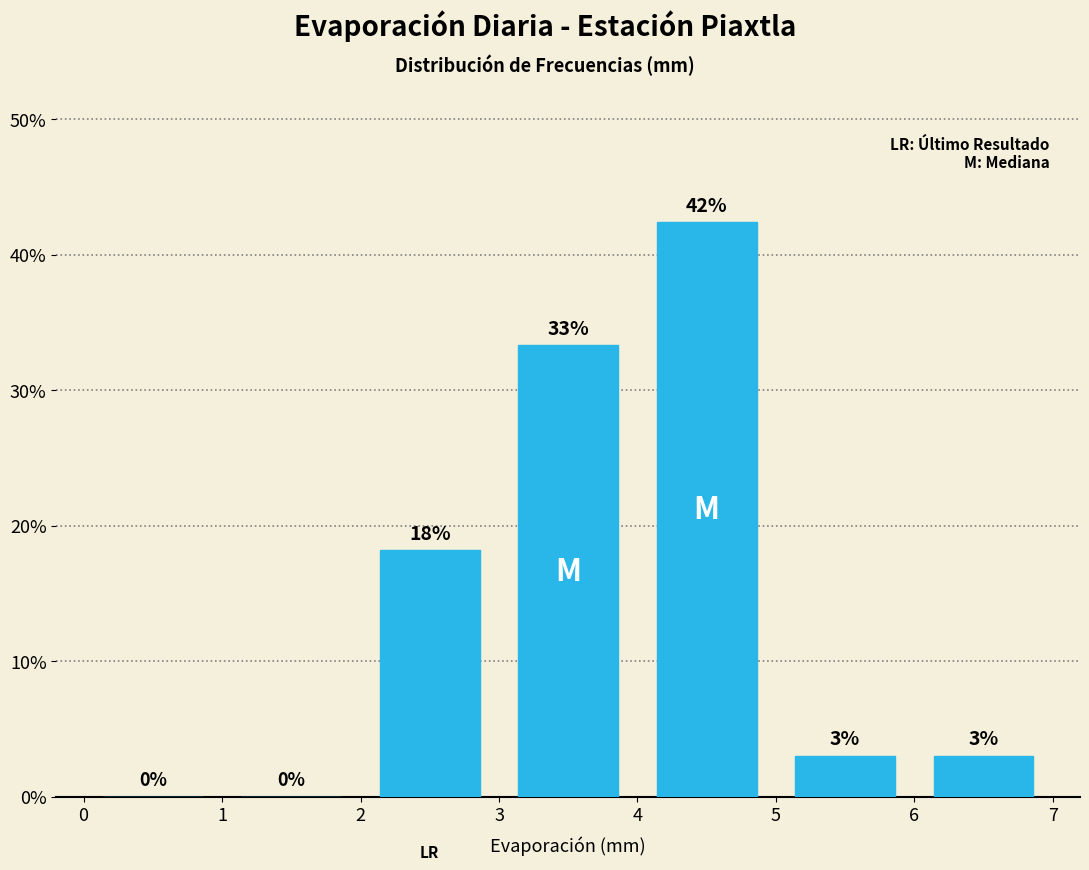

Which range on the x-axis has the tallest bar?

4 to 5